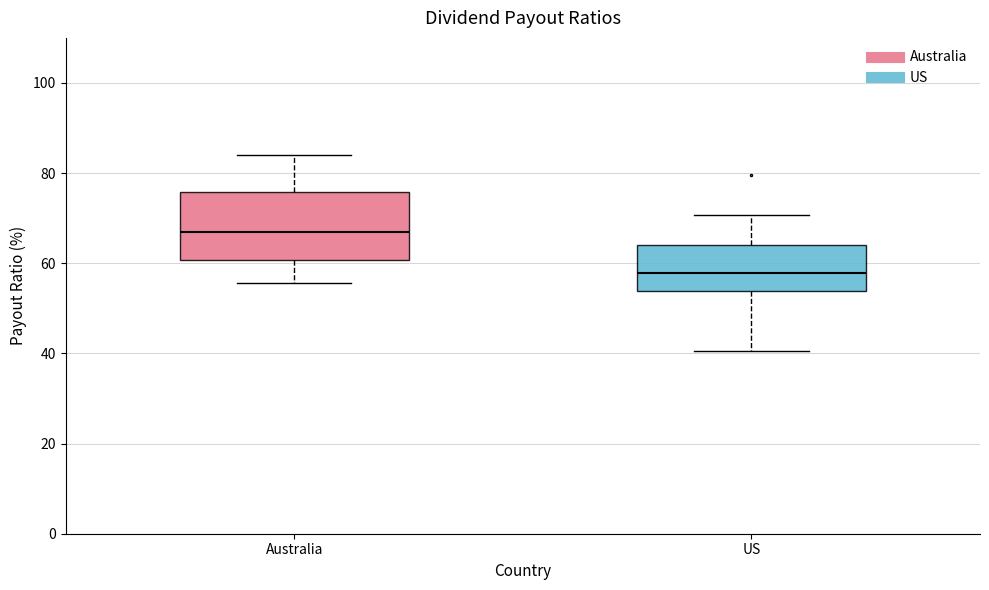

Where is the lower edge of the box for US on the y-axis? The values are not printed on the chart, so give them approximately, as read against the axis.

54